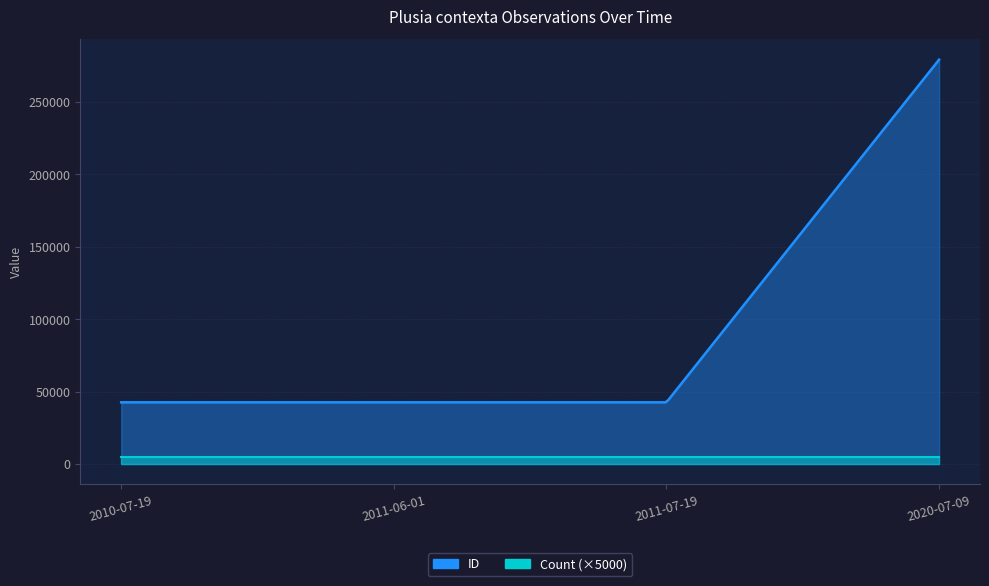

List the series in order of their peak value, lowest first.

Count, ID